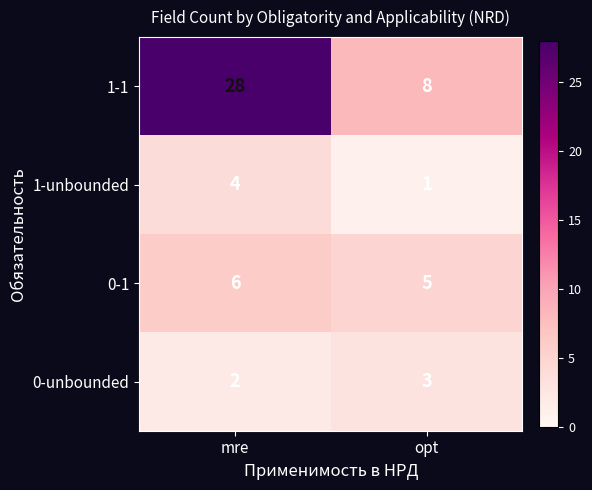

What is the difference between the 1-1 values at mre and opt?

20